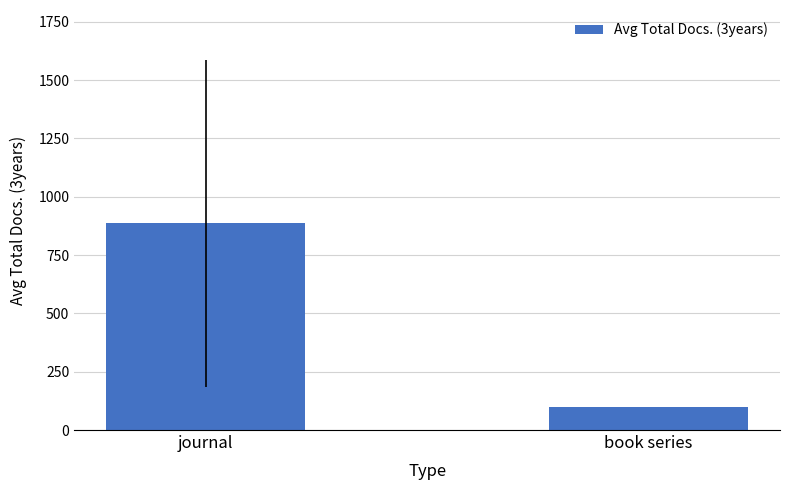

What is the label of the 2nd bar from the right?

journal